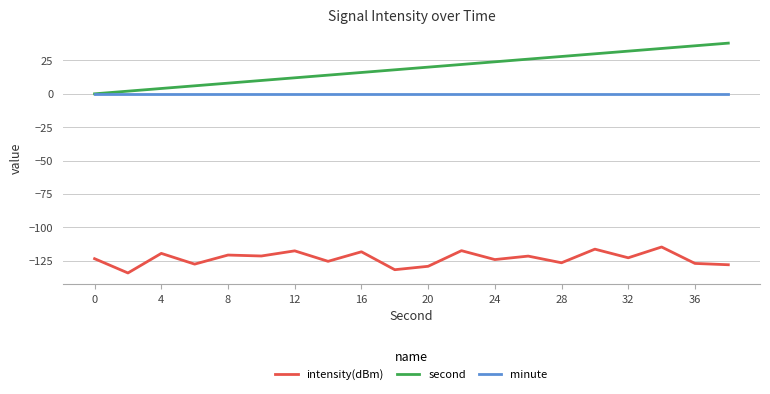

Rank the series by their maximum value, from highest to lowest.

second, minute, intensity(dBm)